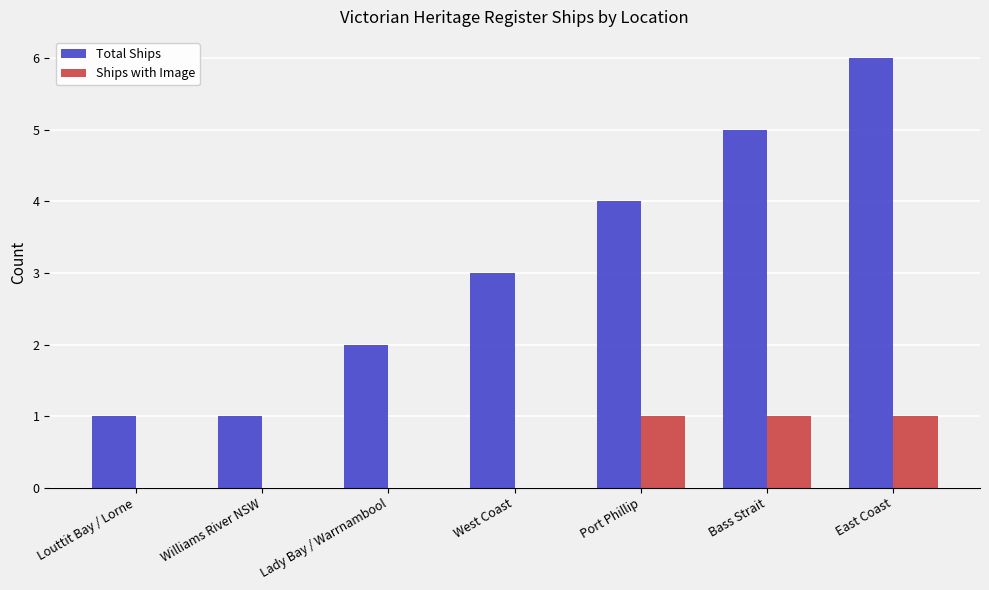

Reading right to left, list all the values displayed in this chart.

Total Ships: 6	5	4	3	2	1	1
Ships with Image: 1	1	1	0	0	0	0